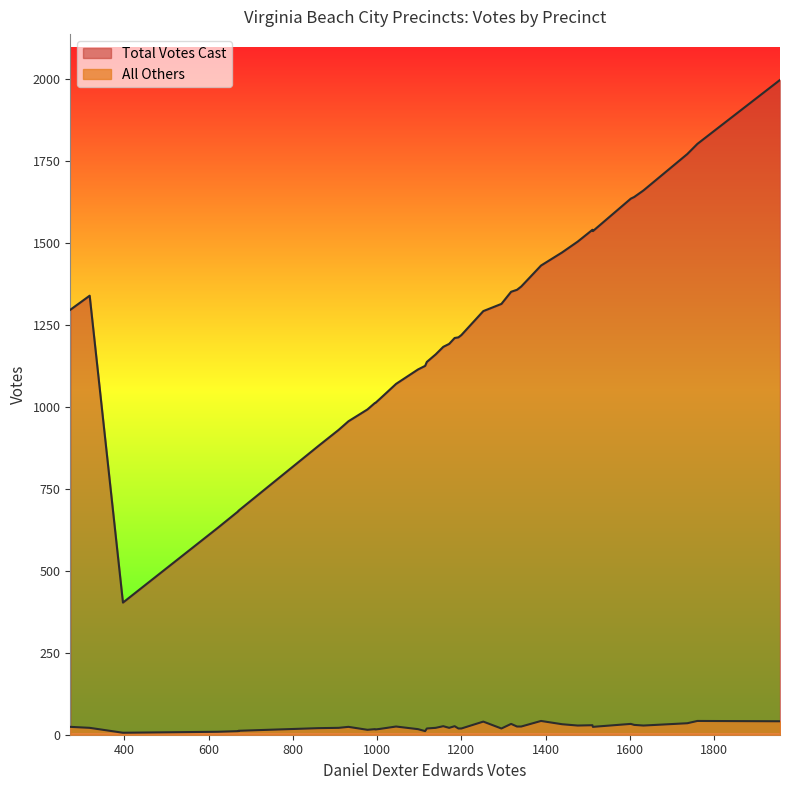

What is the sum of the Total Votes Cast values at 19 and 7?

1563